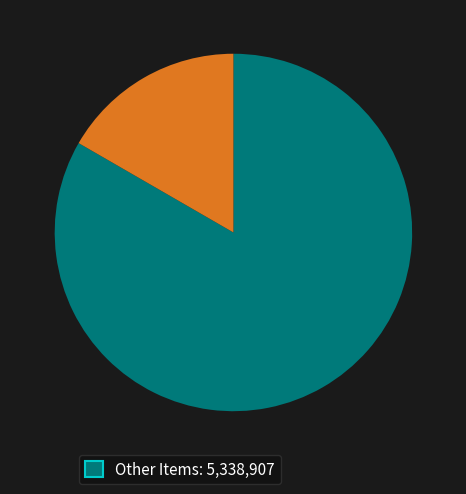

Does any single category account for the majority?

Yes